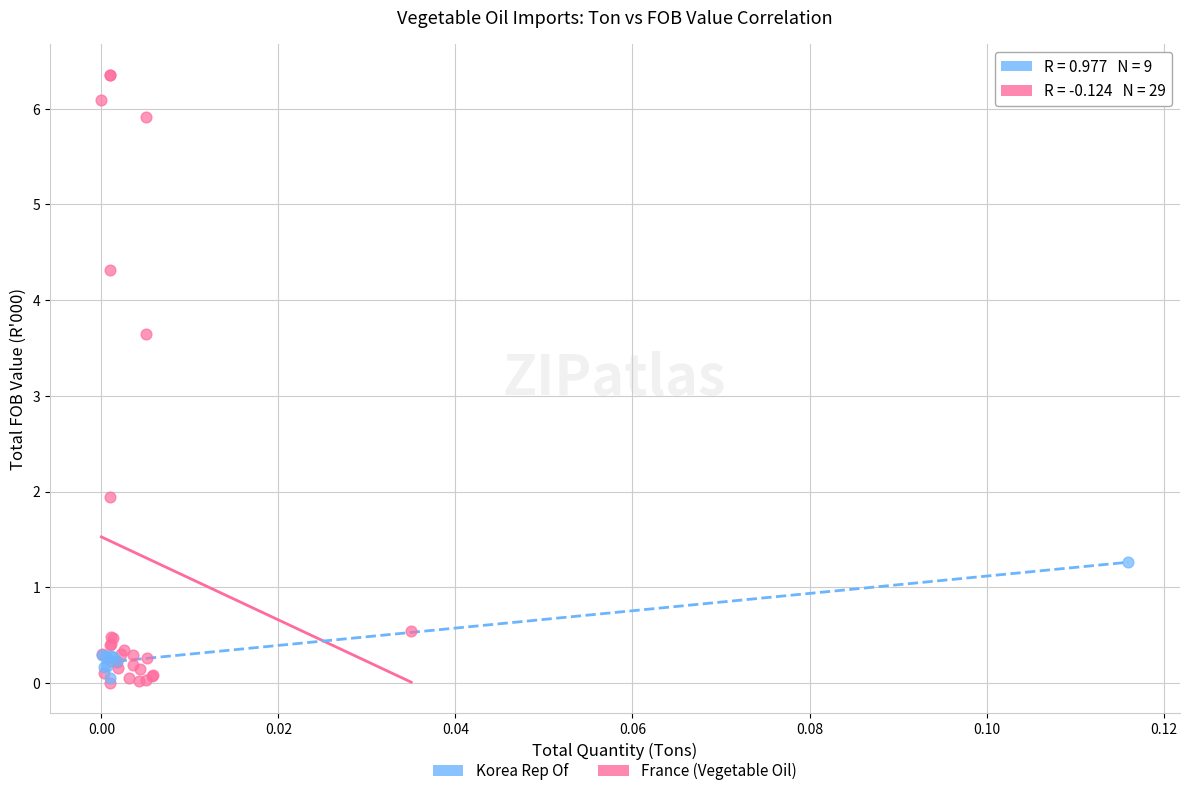

Which series contains the highest Y value?

France (Vegetable Oil)